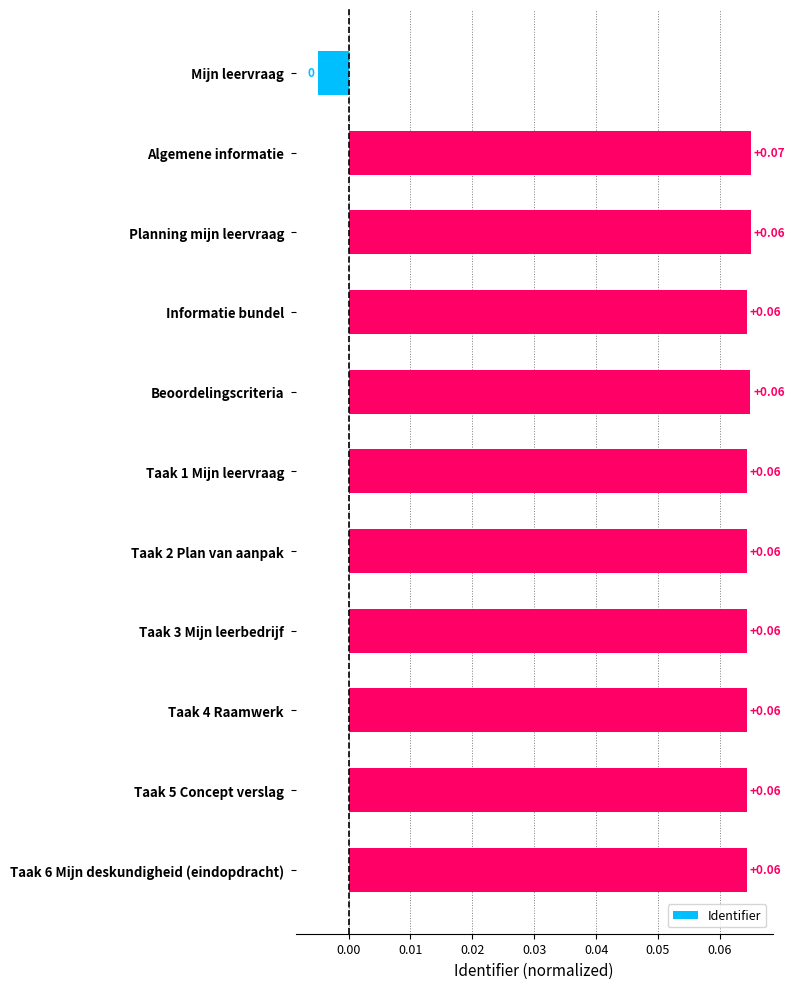

Where is the data nearest to the value 0?

Mijn leervraag